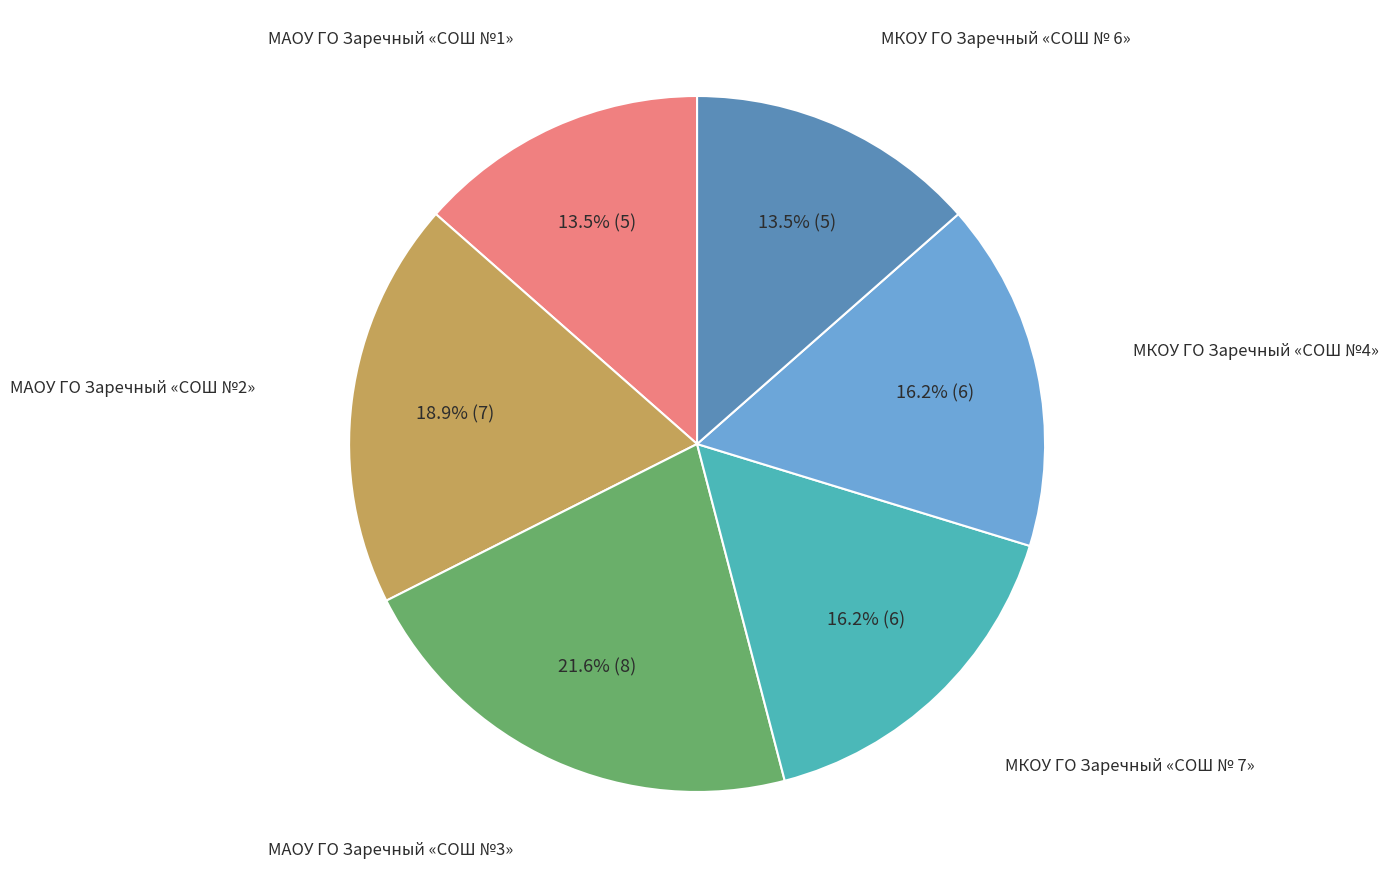

Does any single category account for the majority?

No